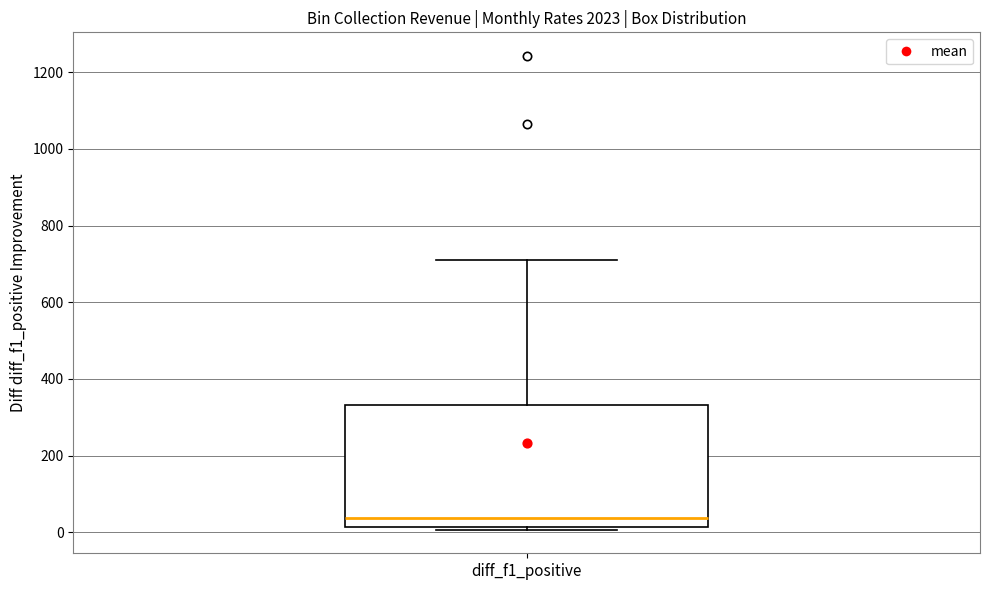

Where does the median line of the box for diff_f1_positive sit on the y-axis? The values are not printed on the chart, so give them approximately, as read against the axis.

40